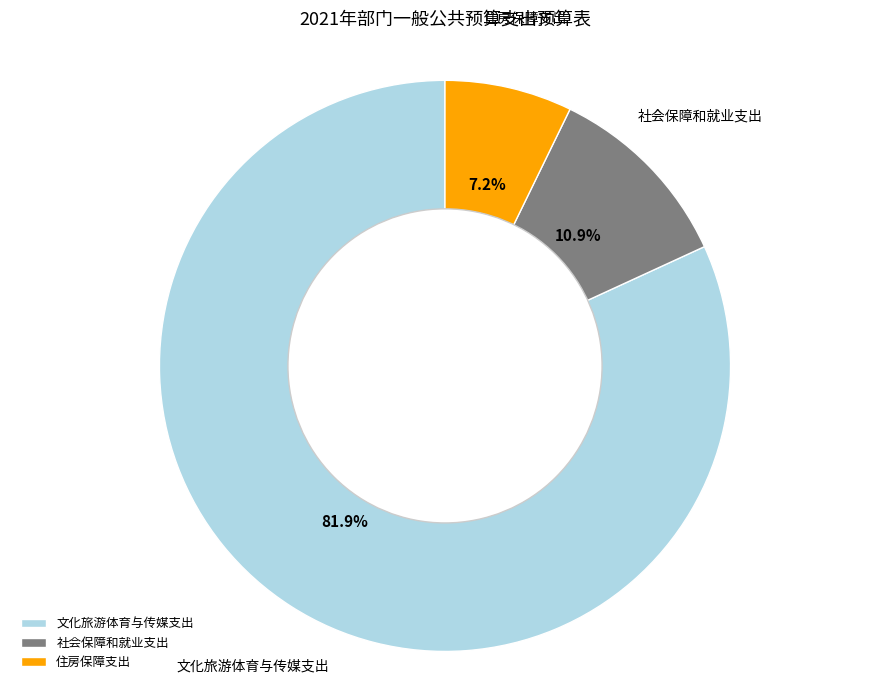

To the nearest percent, what percentage of the pie is 住房保障支出?

7%